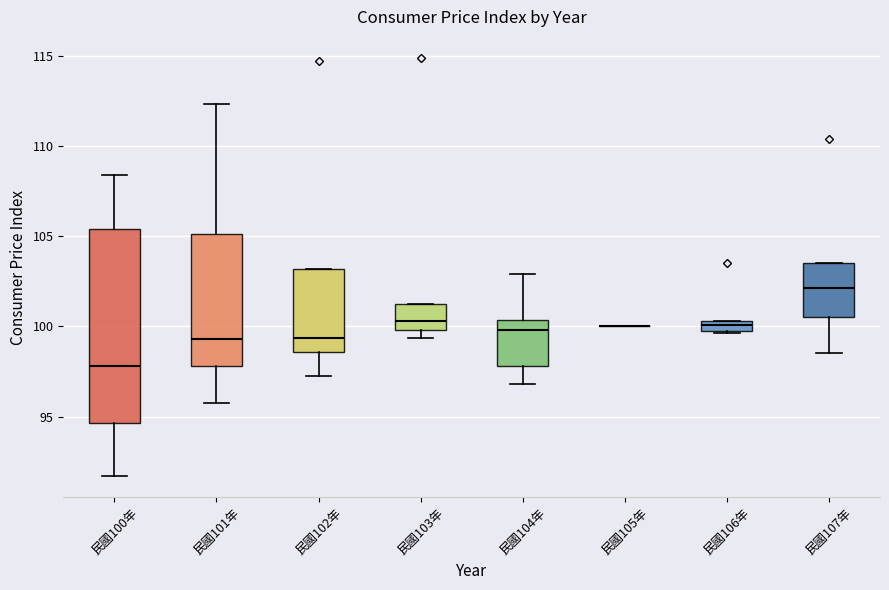

Where does the median line of the box for 民國106年 sit on the y-axis? The values are not printed on the chart, so give them approximately, as read against the axis.

100.0